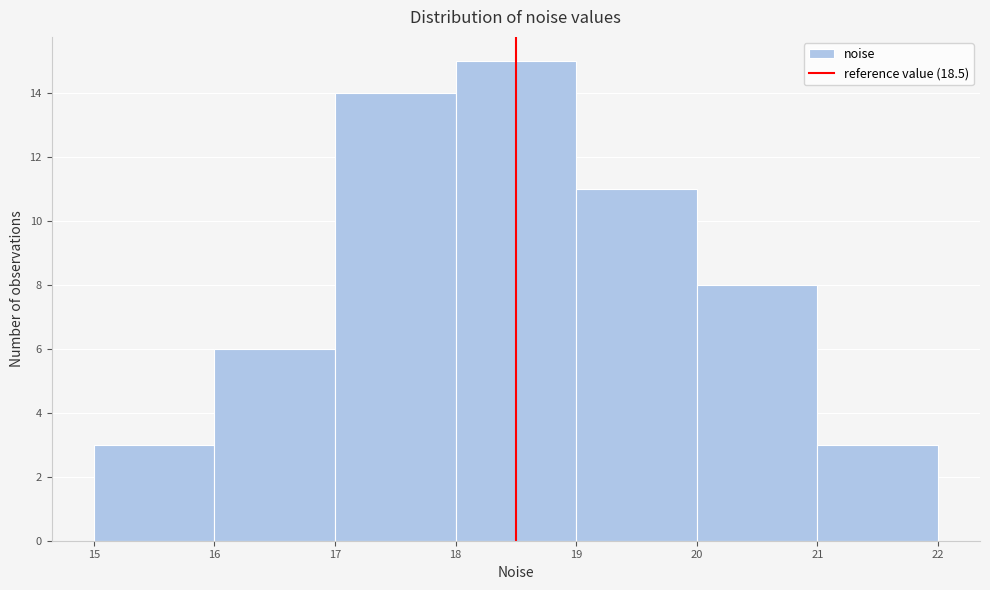

Reading left to right, transcribe this chart: for each bar, give the range it covers on the x-axis and its height. The values are not printed on the chart, so give them approximately, as read against the axis.

15 to 16: 3
16 to 17: 6
17 to 18: 14
18 to 19: 15
19 to 20: 11
20 to 21: 8
21 to 22: 3